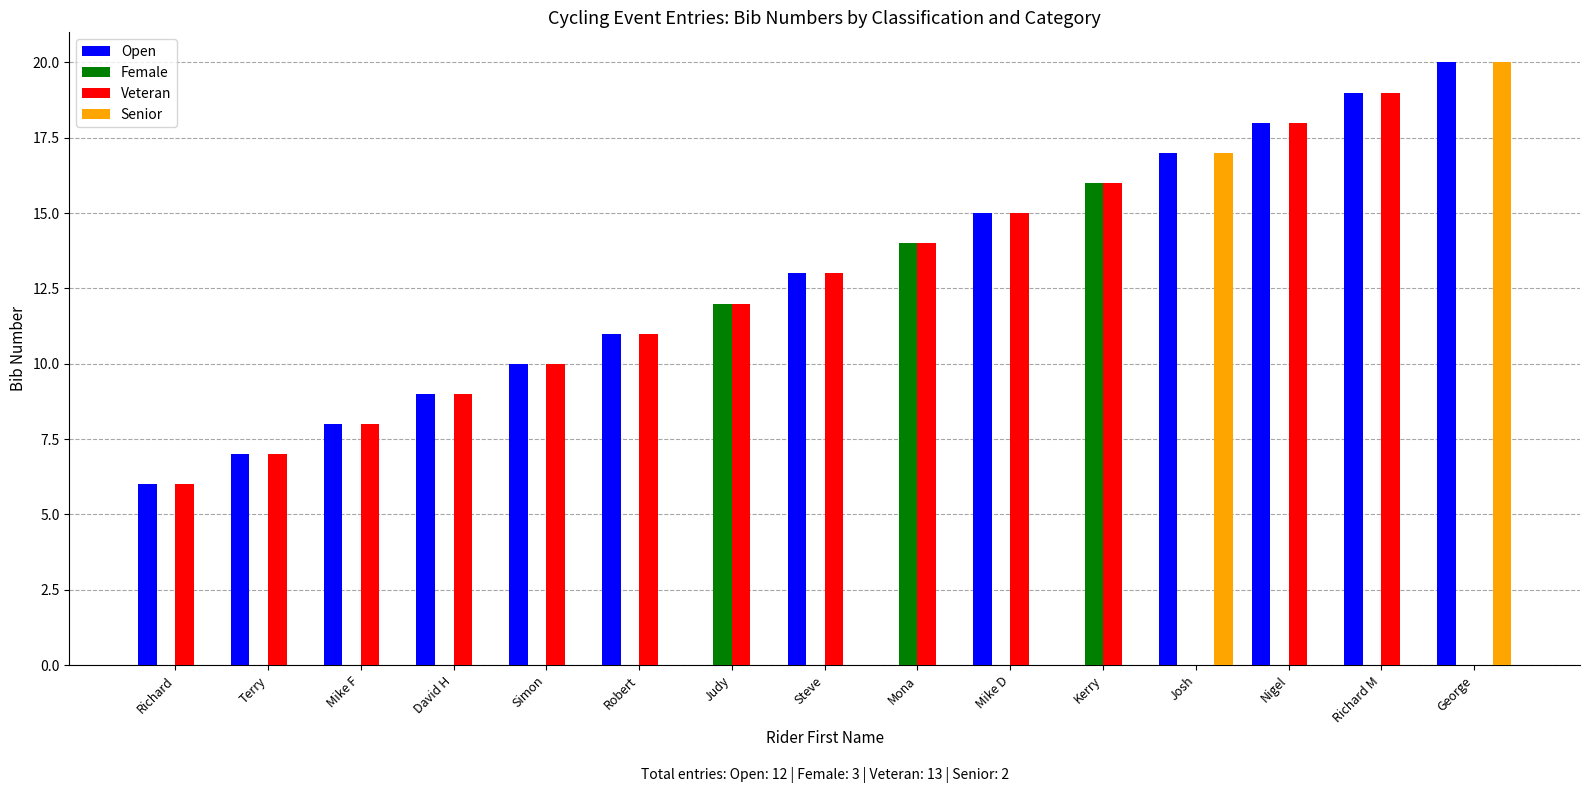

Which category has the highest value in the Open series?

George